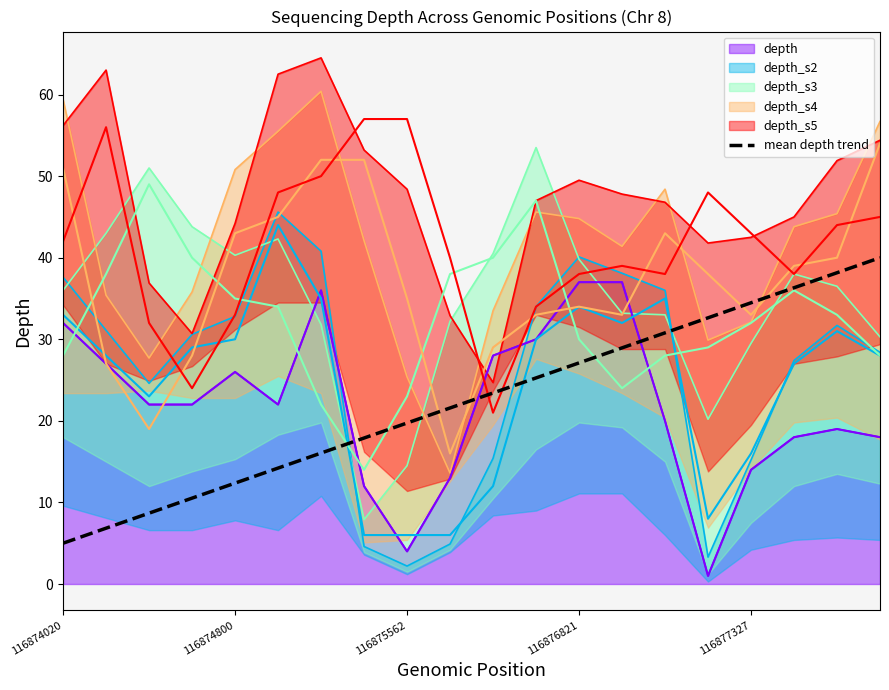

True or false: depth has a value of 26.0 at 116874800.

True